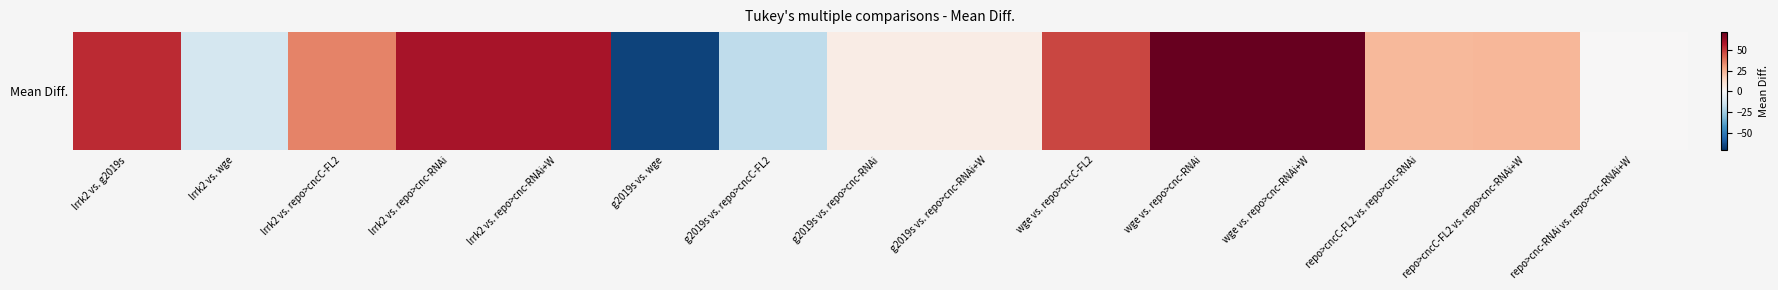

List the labels in order of value, largest first.

wge vs. repo>cnc-RNAi+W, wge vs. repo>cnc-RNAi, lrrk2 vs. repo>cnc-RNAi+W, lrrk2 vs. repo>cnc-RNAi, lrrk2 vs. g2019s, wge vs. repo>cncC-FL2, lrrk2 vs. repo>cncC-FL2, repo>cncC-FL2 vs. repo>cnc-RNAi+W, repo>cncC-FL2 vs. repo>cnc-RNAi, g2019s vs. repo>cnc-RNAi+W, g2019s vs. repo>cnc-RNAi, repo>cnc-RNAi vs. repo>cnc-RNAi+W, lrrk2 vs. wge, g2019s vs. repo>cncC-FL2, g2019s vs. wge